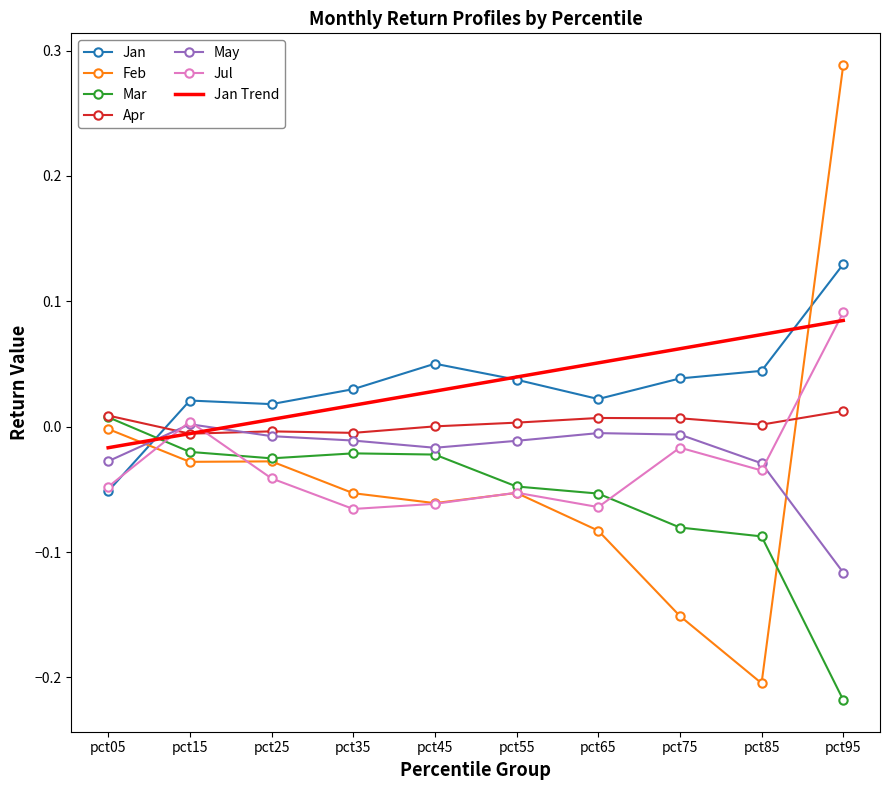

How many values in the Jul series exceed 0?

2